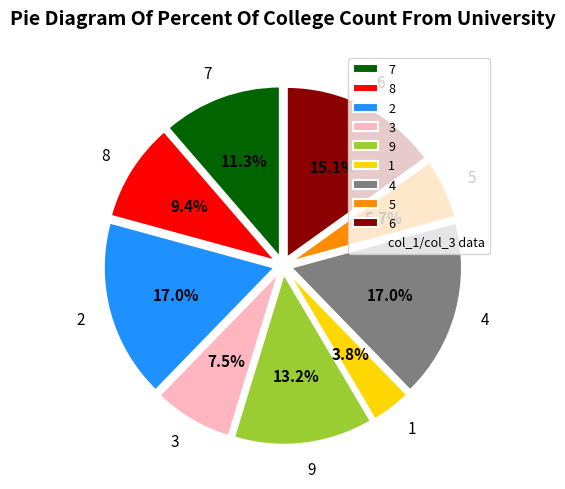

To the nearest percent, what is the average slice percentage?

11%